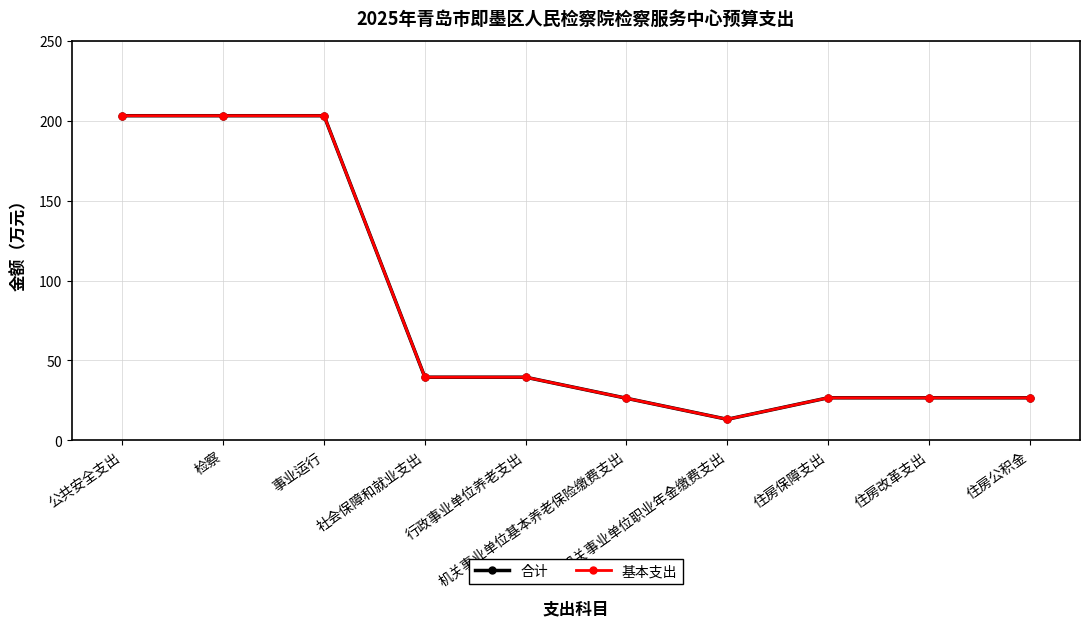

Which series has the largest total across all categories?

合计